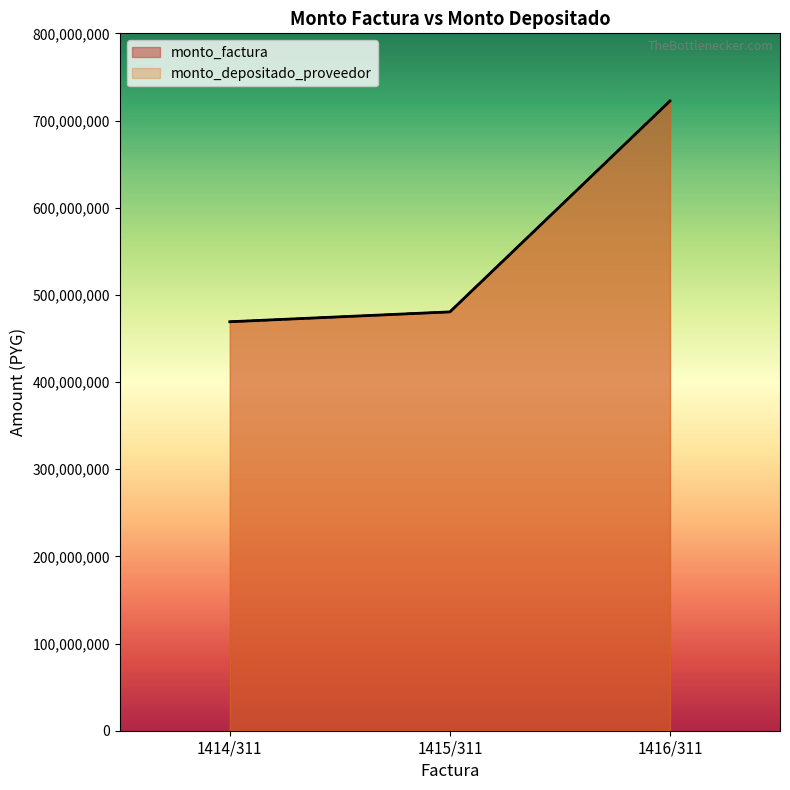

At how many categories does at least one series exceed 497213157?

1